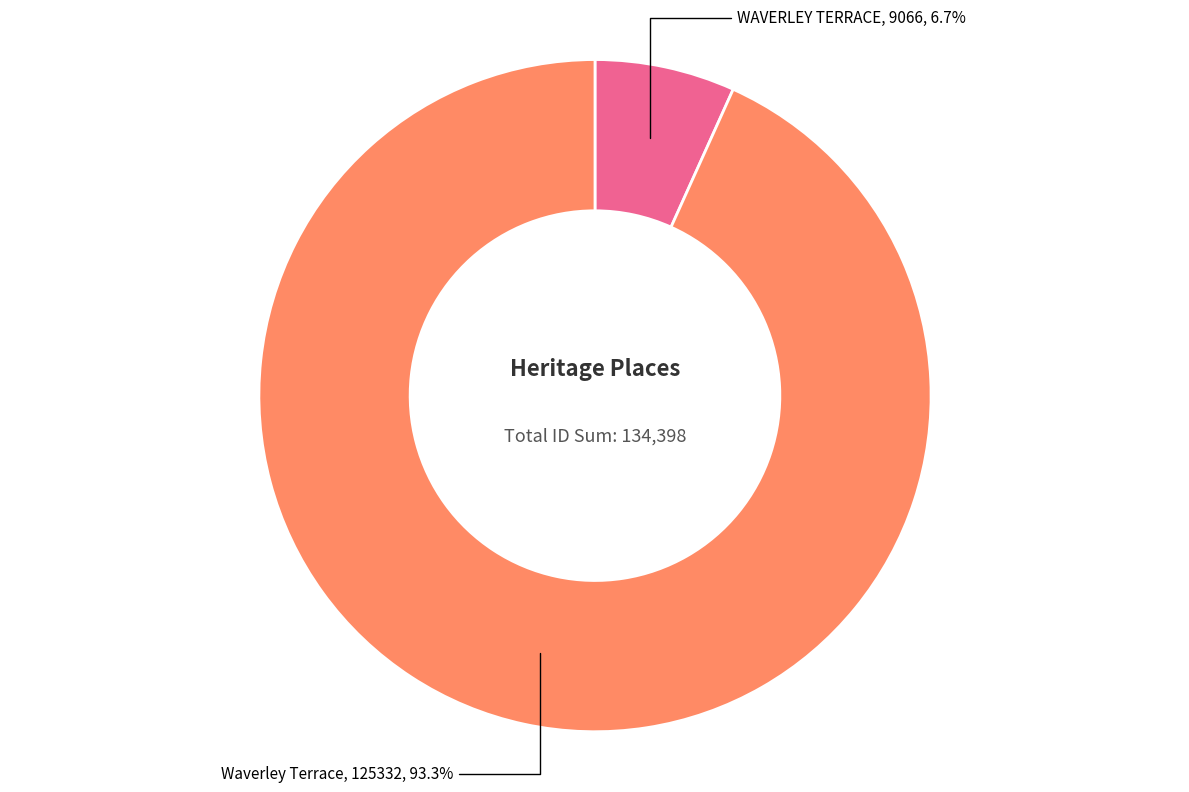

Is there a majority slice in this chart?

Yes